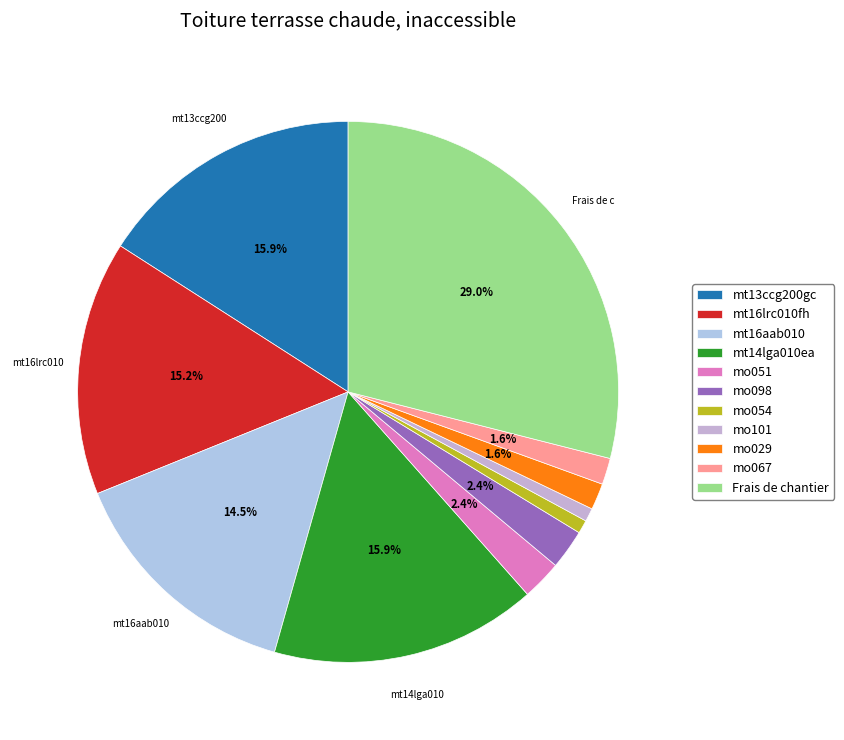

Does mt16lrc010fh represent more than half of the total?

No